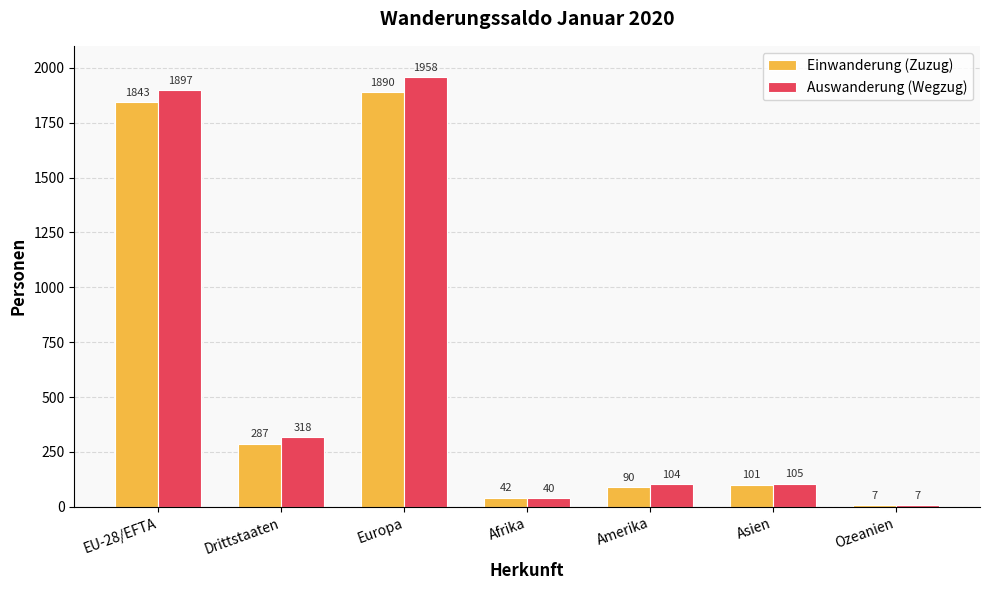

At how many categories does at least one series exceed 944?

2